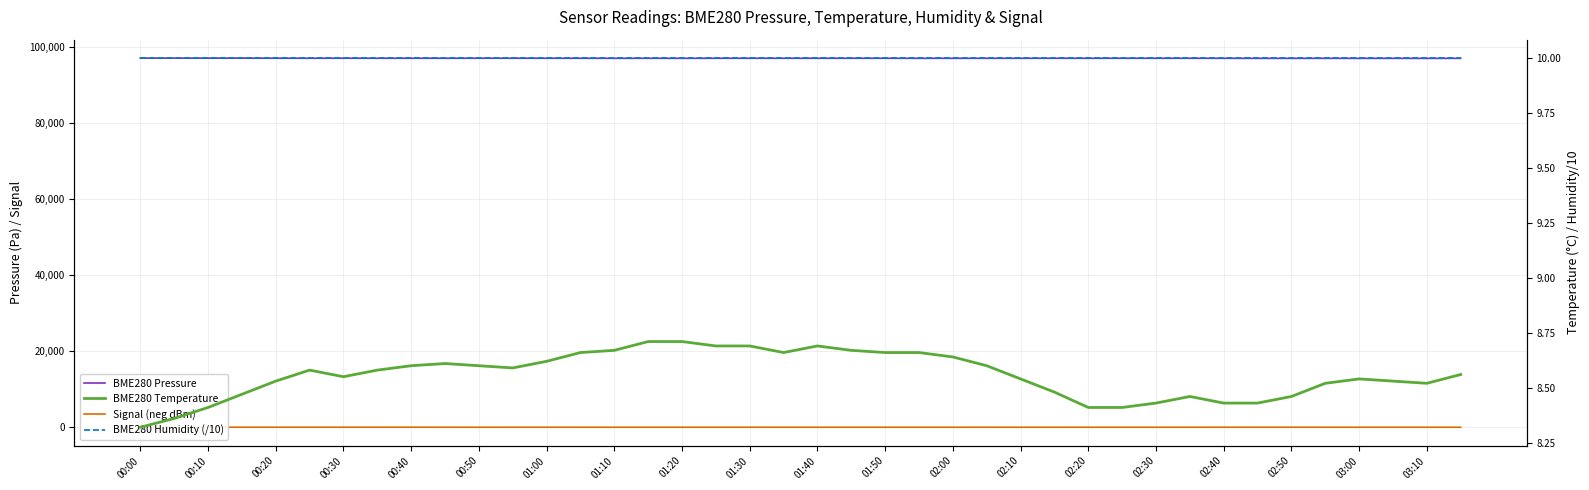

Is it true that Signal (neg dBm) equals 58.0 at 00:50?

True